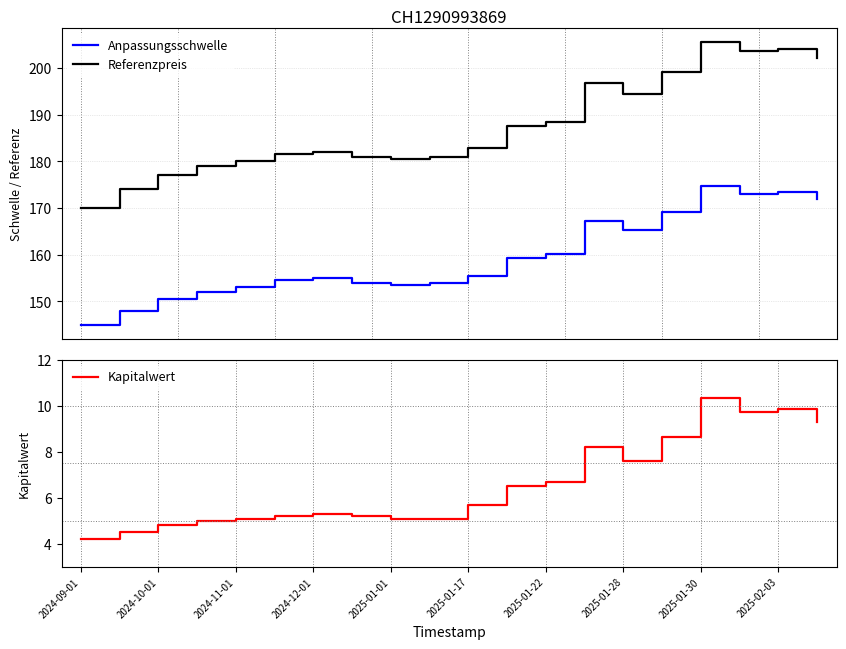

The Kapitalwert series shows 2.1 at 2024-09-01. True or false?

False